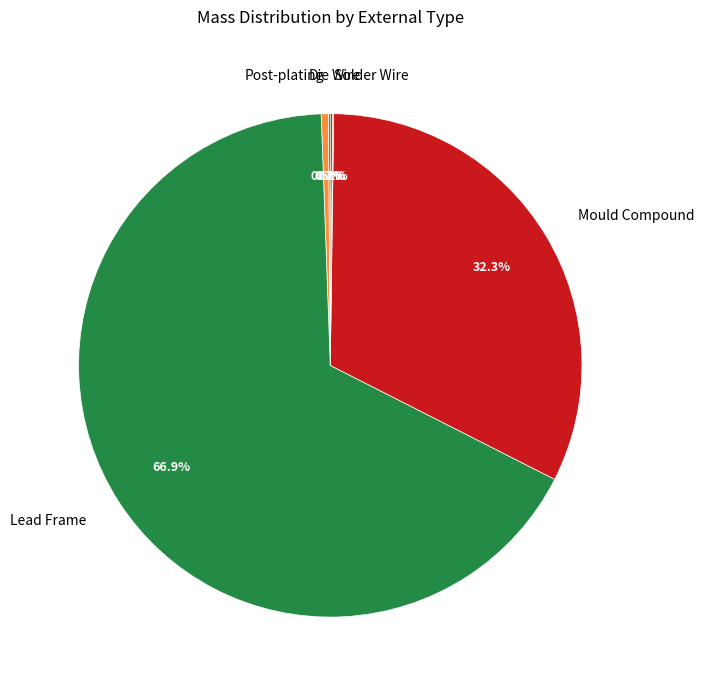

Is the sum of Lead Frame and Mould Compound greater than half?

Yes